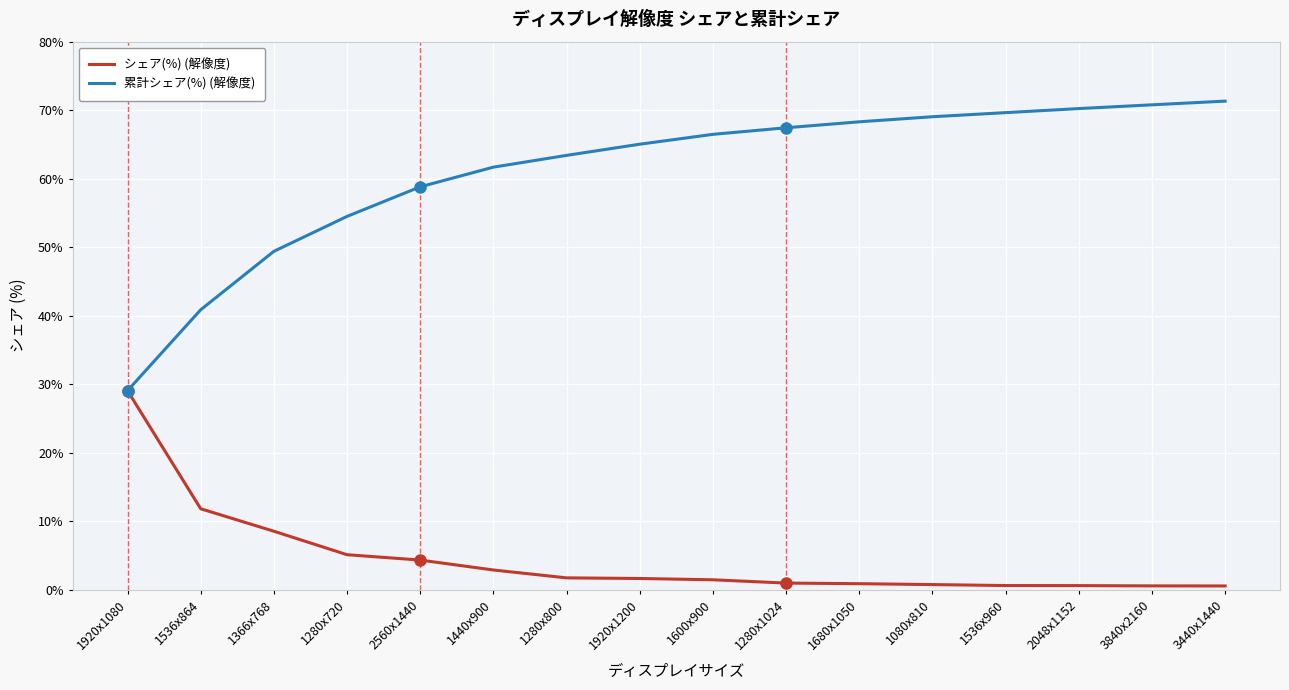

The value of 累計シェア(%) (解像度) at 1600x900 is 25.9. True or false?

False